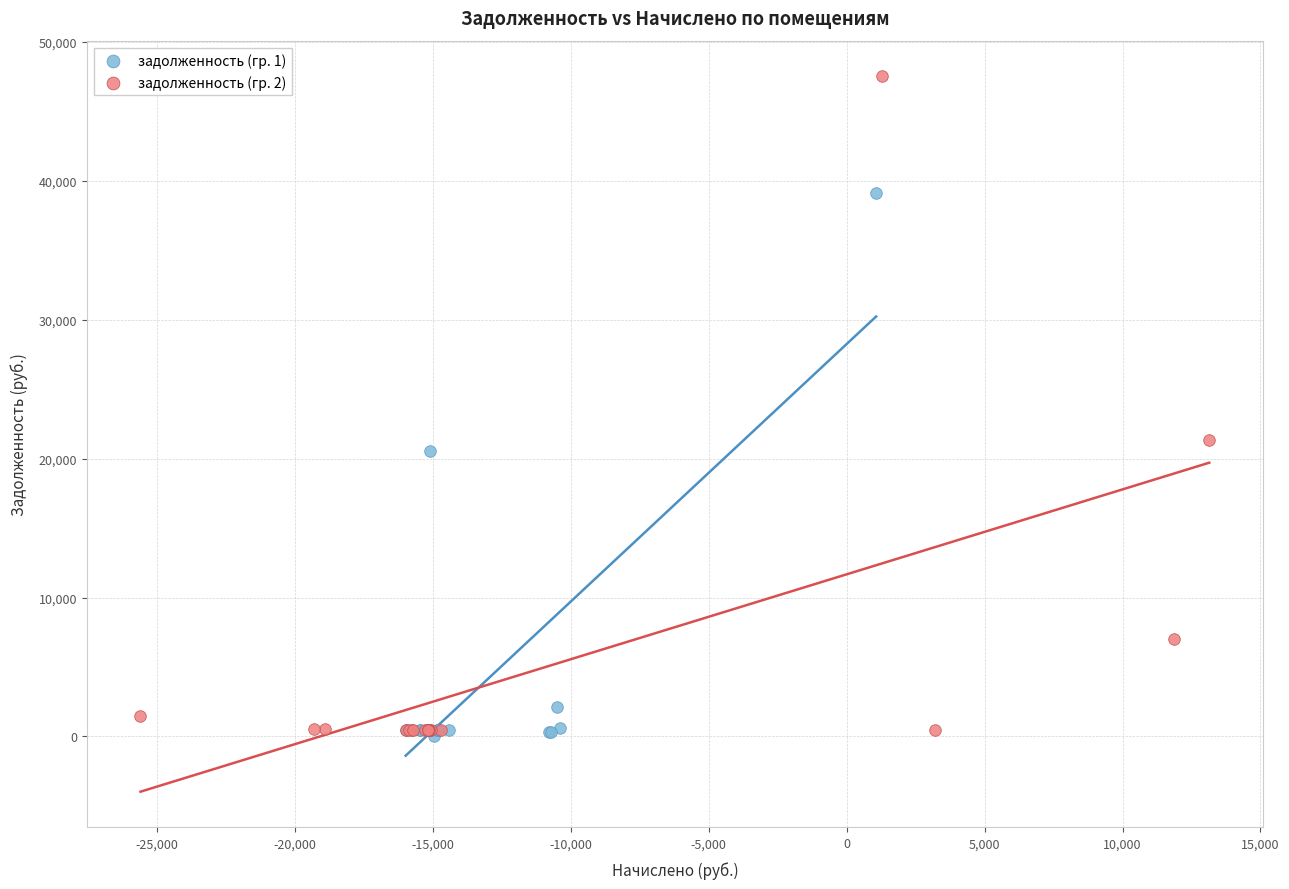

Which series has the widest spread of Y values?

задолженность (гр. 2)